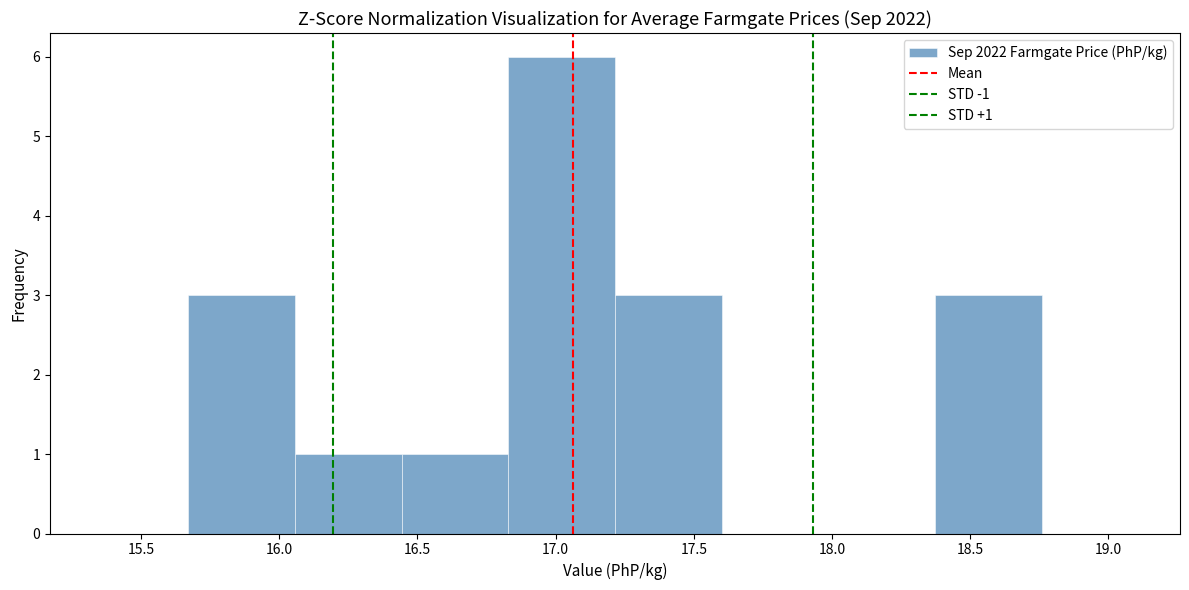

Which range on the x-axis has the tallest bar?

16.85 to 17.20